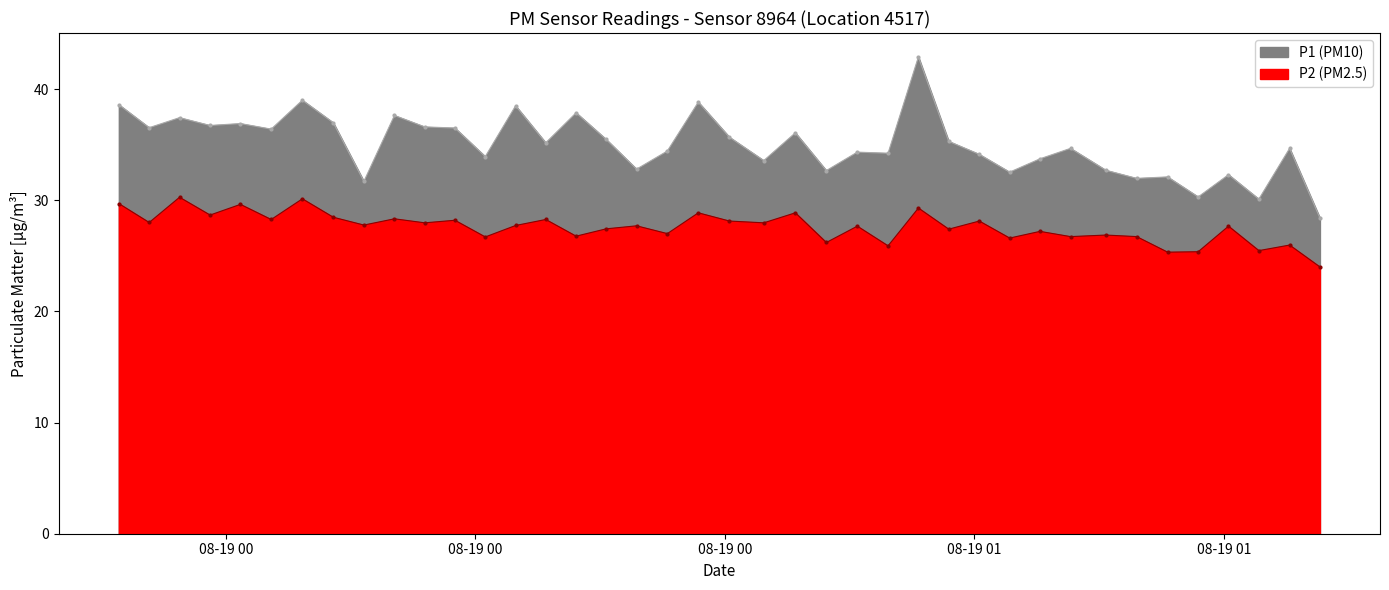

At which label does P2 reach its peak?

08-19 00